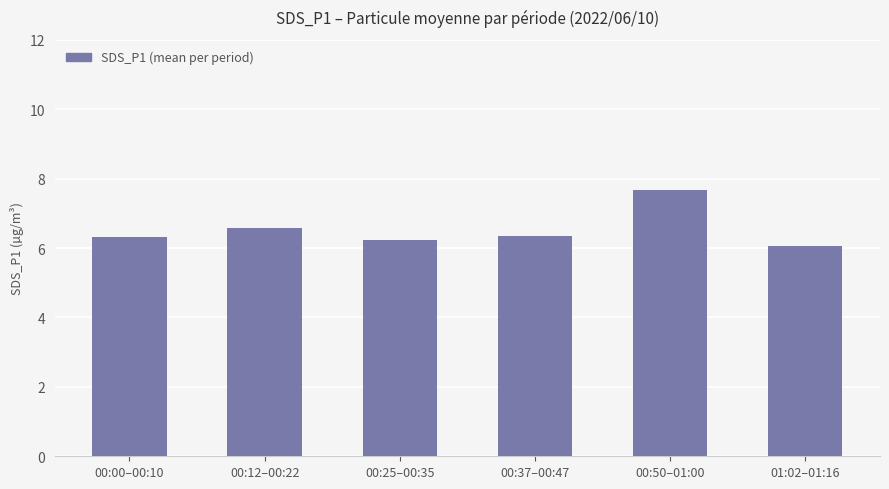

What is the minimum value shown in the chart?

6.1